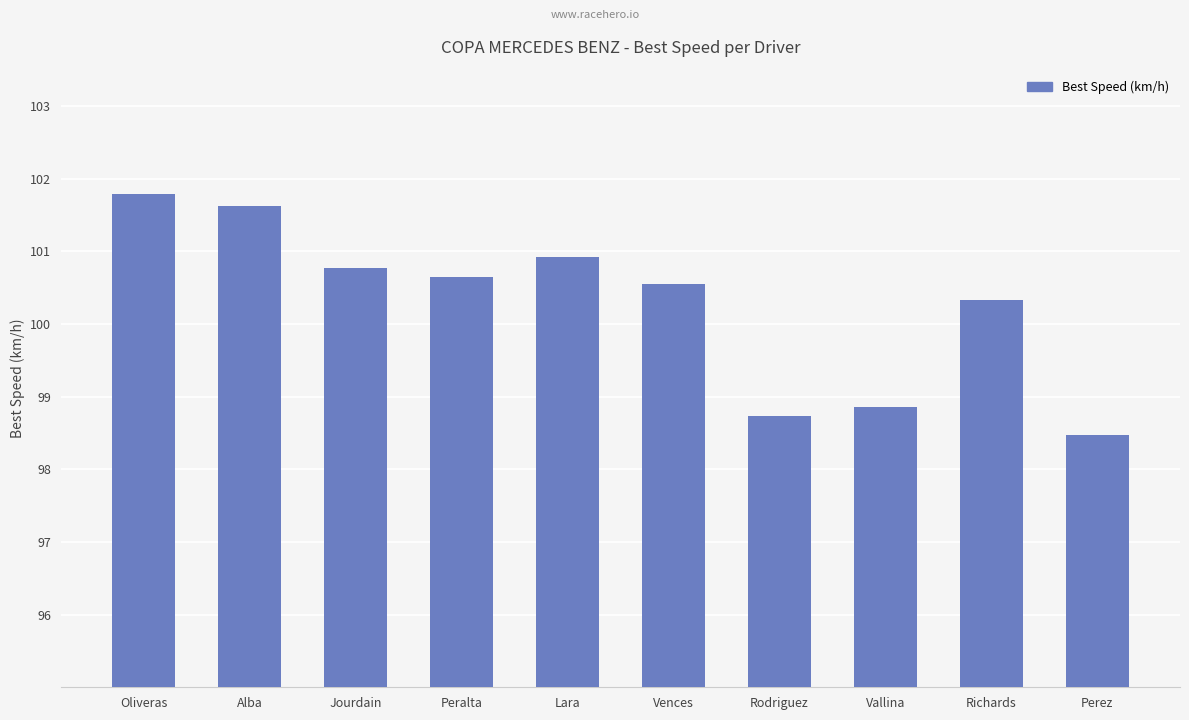

List the labels in order of value, smallest first.

Perez, Rodriguez, Vallina, Richards, Vences, Peralta, Jourdain, Lara, Alba, Oliveras